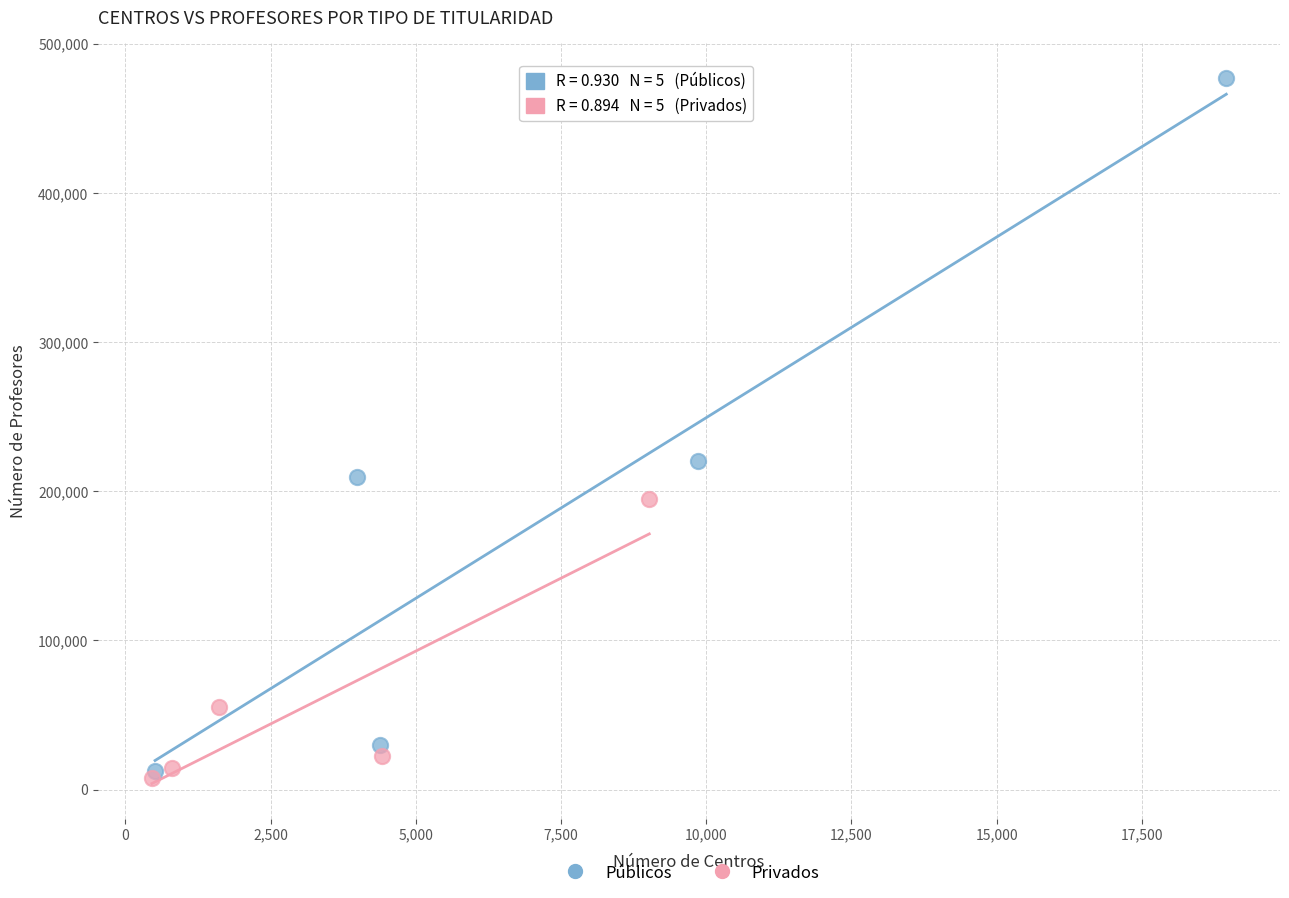

Which series contains the highest Y value?

Públicos